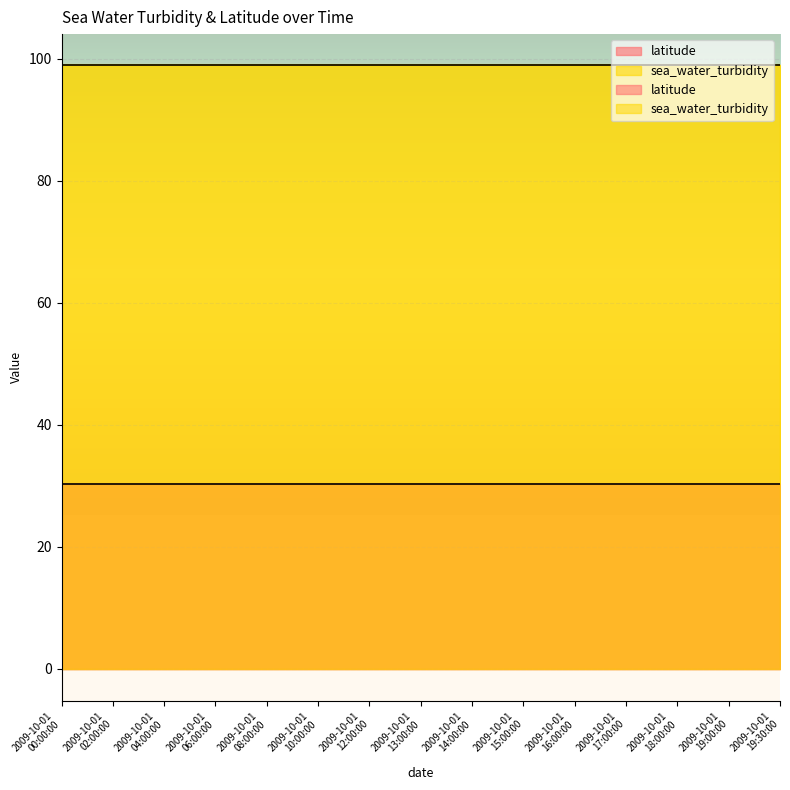

At which label does latitude reach its minimum?

2009-10-01T00:00:00Z